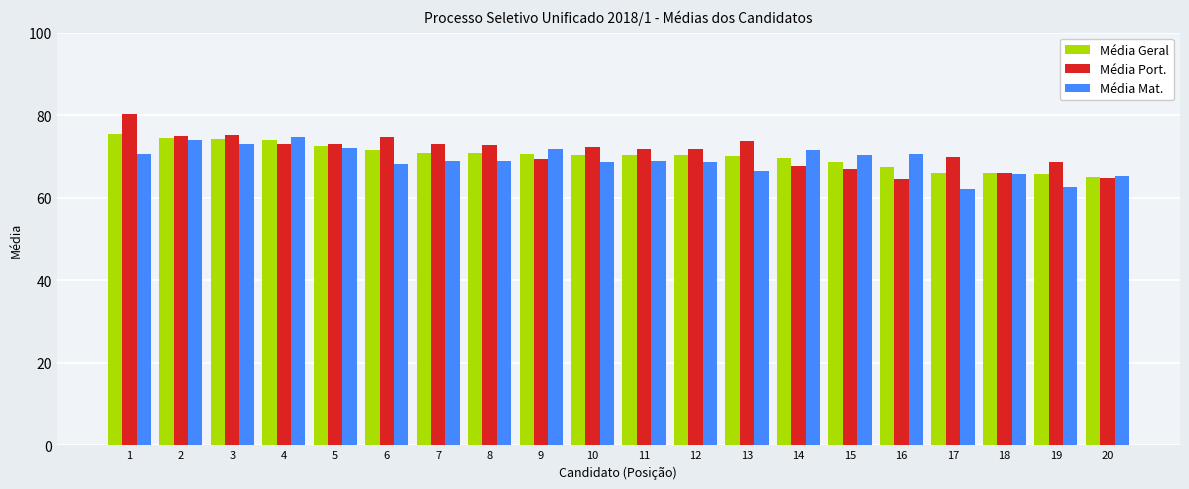

Which series has the largest total across all categories?

Média Port.